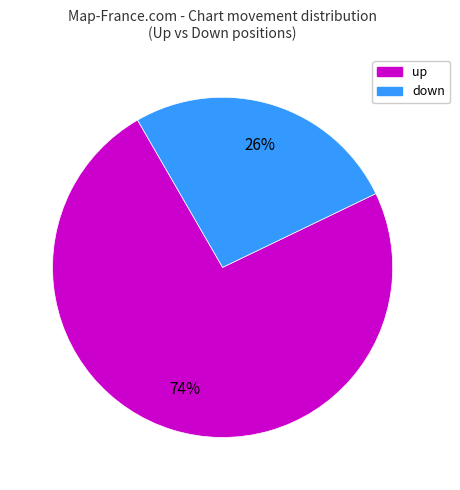

To the nearest percent, what is the difference between the up and down slice percentages?

48%